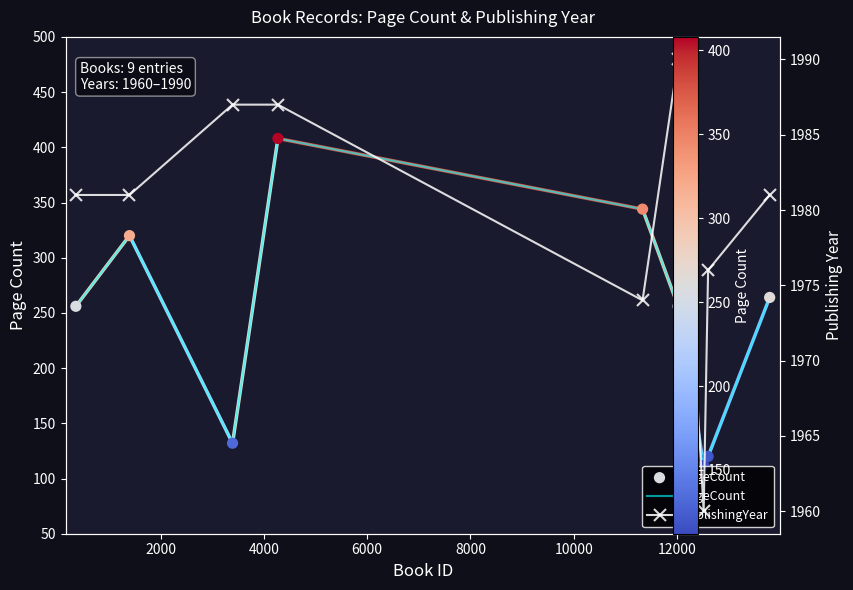

What are all the series names shown in the legend?

pageCount, publishingYear